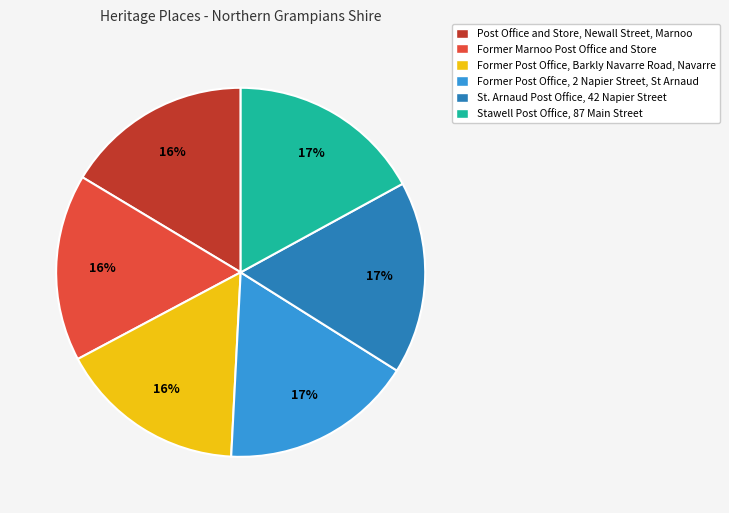

Count the number of slices in the pie.

6